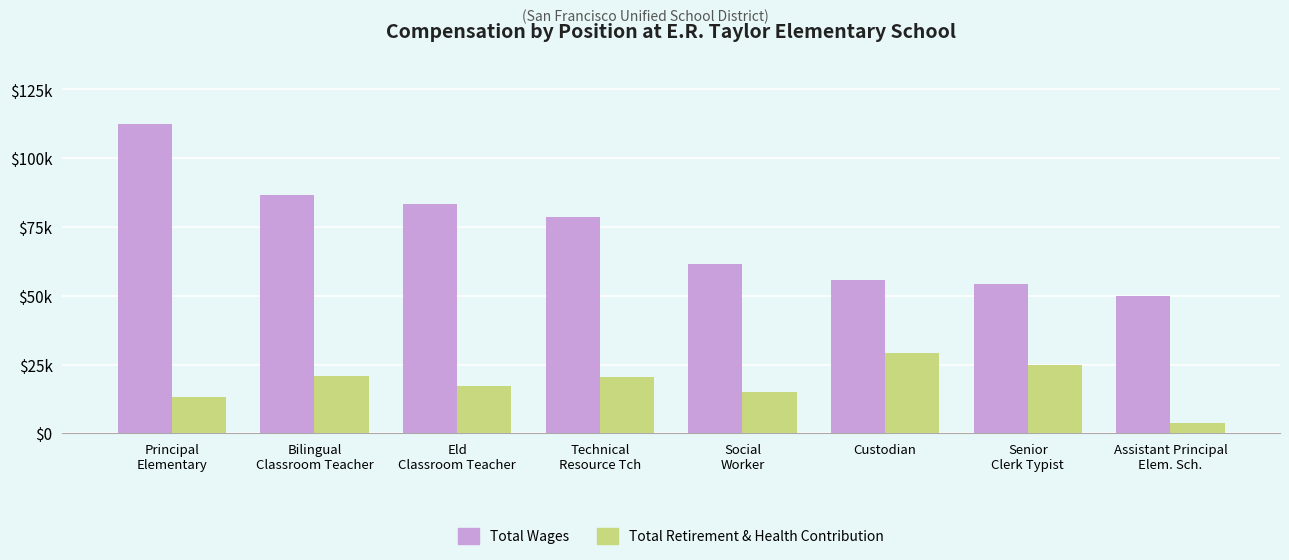

True or false: Total Wages has a value of 61439 at Social
Worker.

True